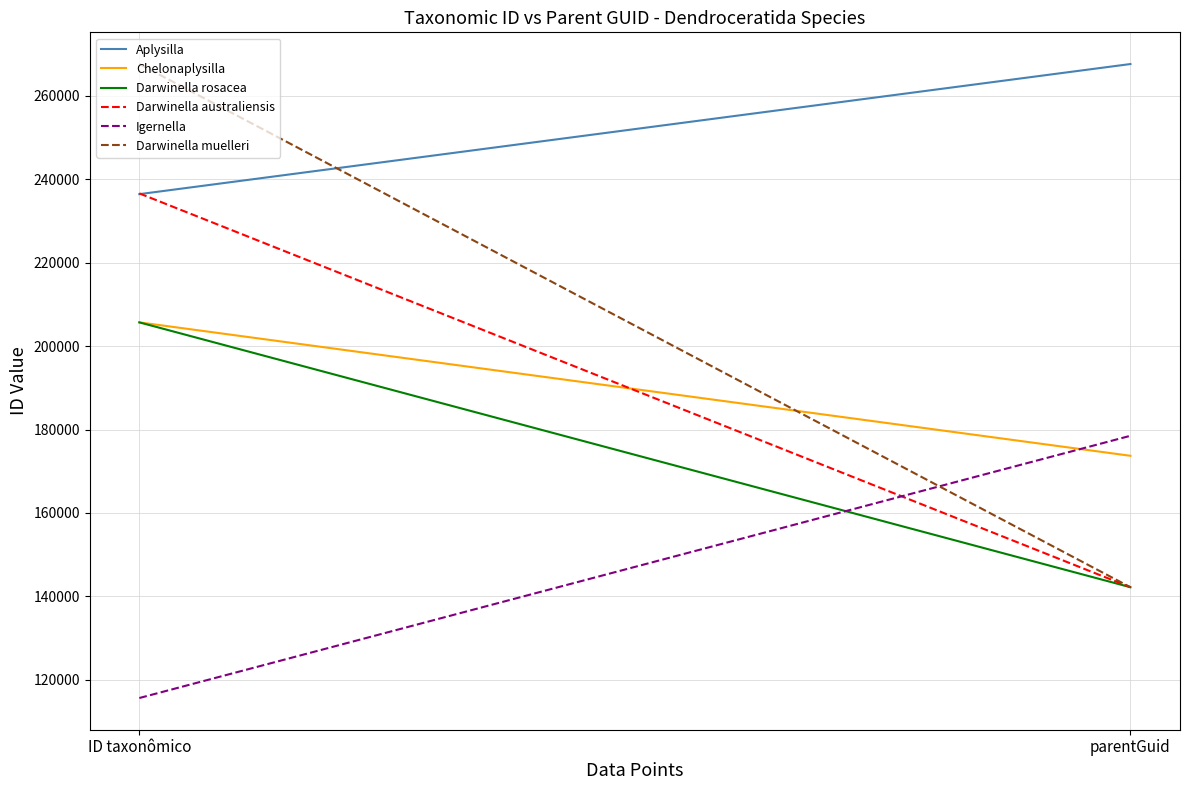

What is the label of the 2nd point from the left?

parentGuid